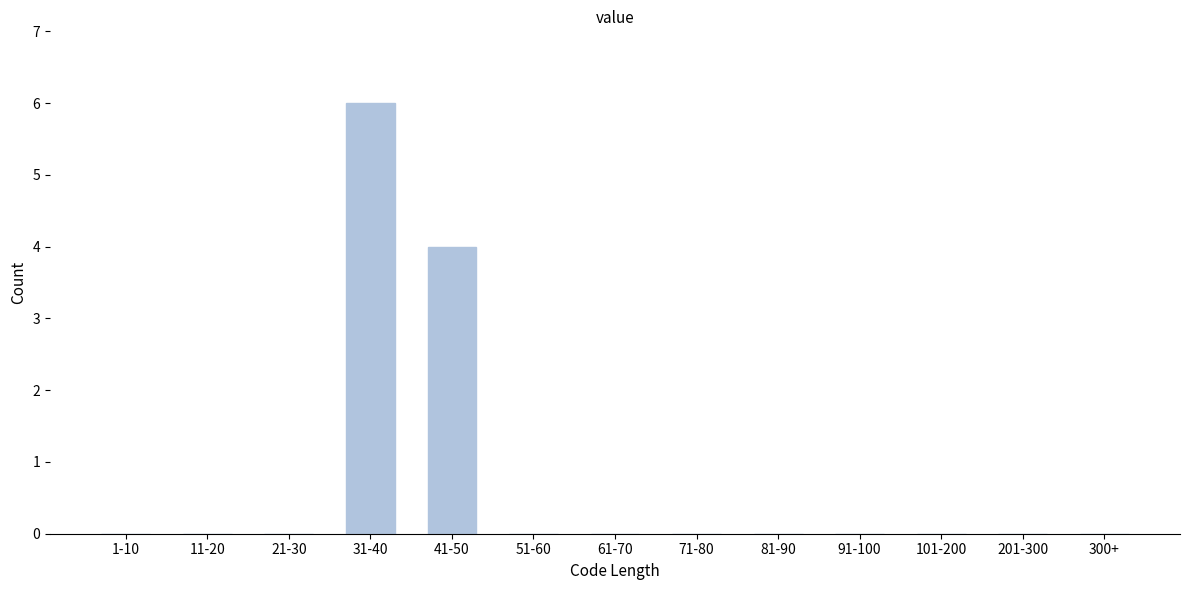

Reading left to right, what are all the values shown in this chart?

1-10=0	11-20=0	21-30=0	31-40=6	41-50=4	51-60=0	61-70=0	71-80=0	81-90=0	91-100=0	101-200=0	201-300=0	300+=0